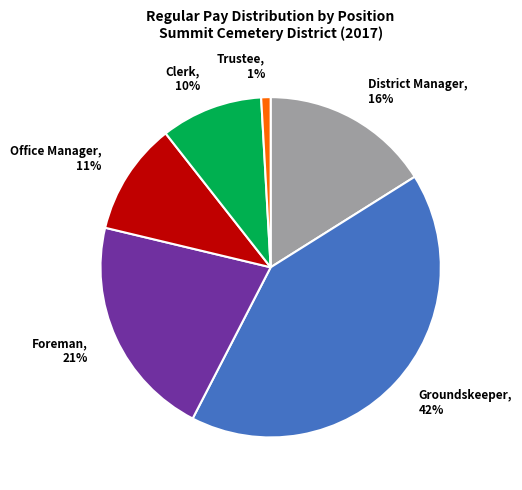

Is it true that Office Manager, 11% is 11% of the pie?

True